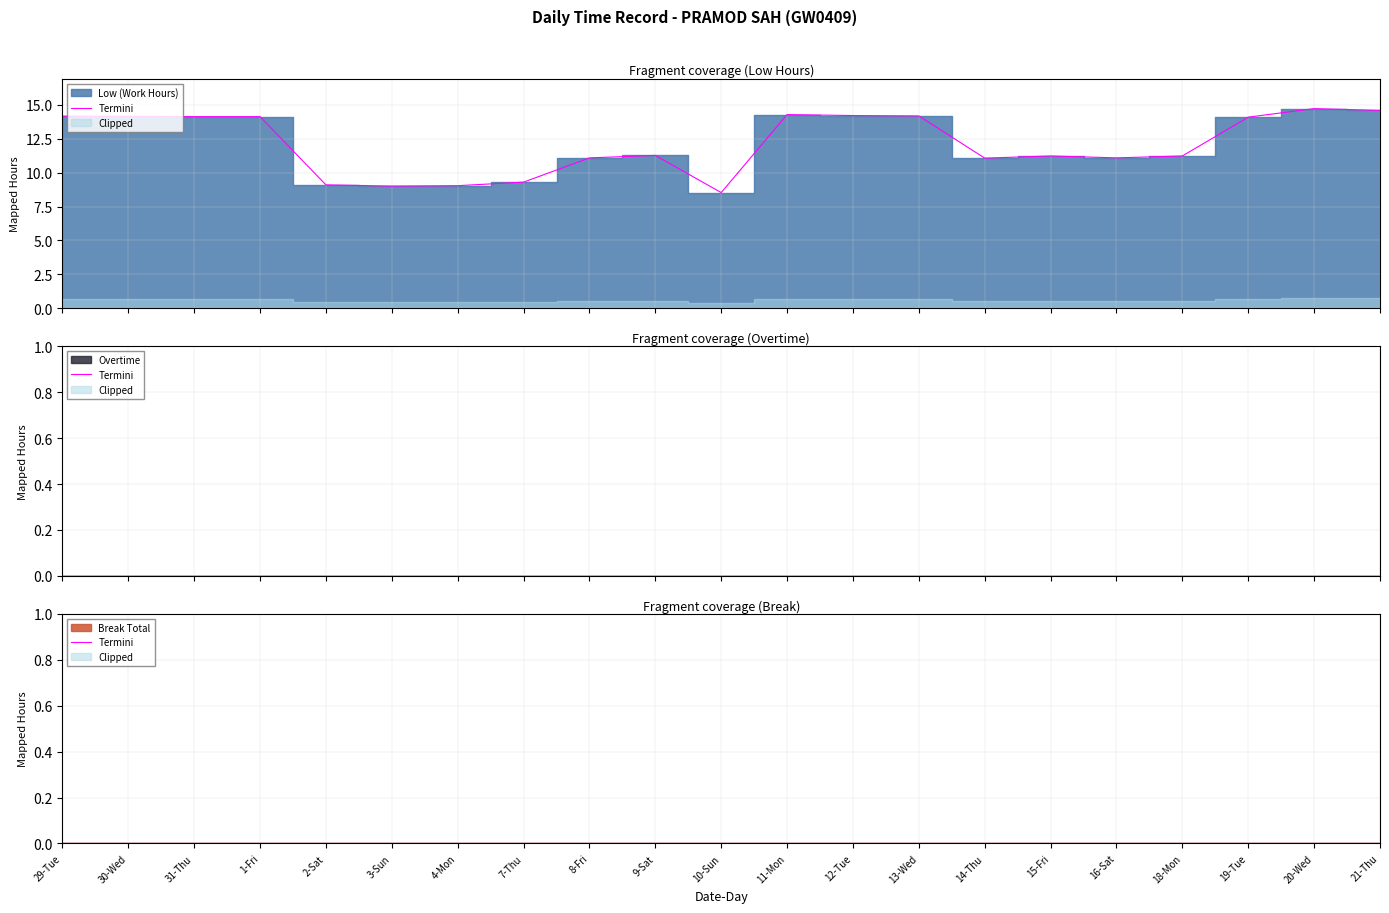

True or false: Overtime has more than 0 points higher than both neighbors.

False